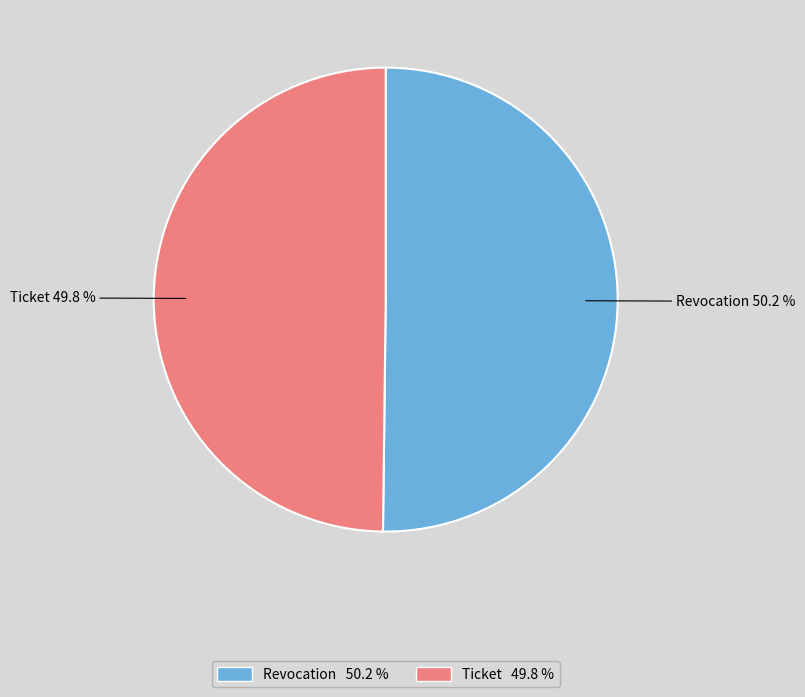

Count the number of slices in the pie.

2